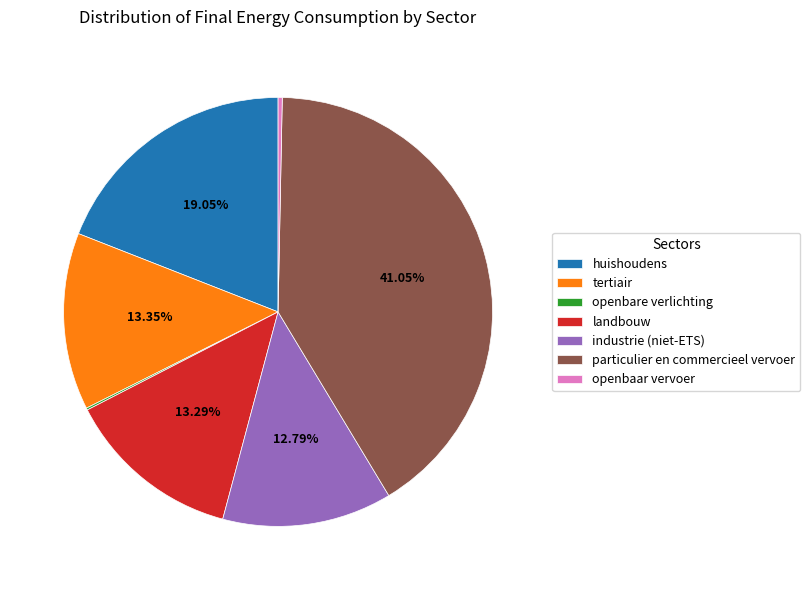

Which category has the biggest portion of the pie?

particulier en commercieel vervoer